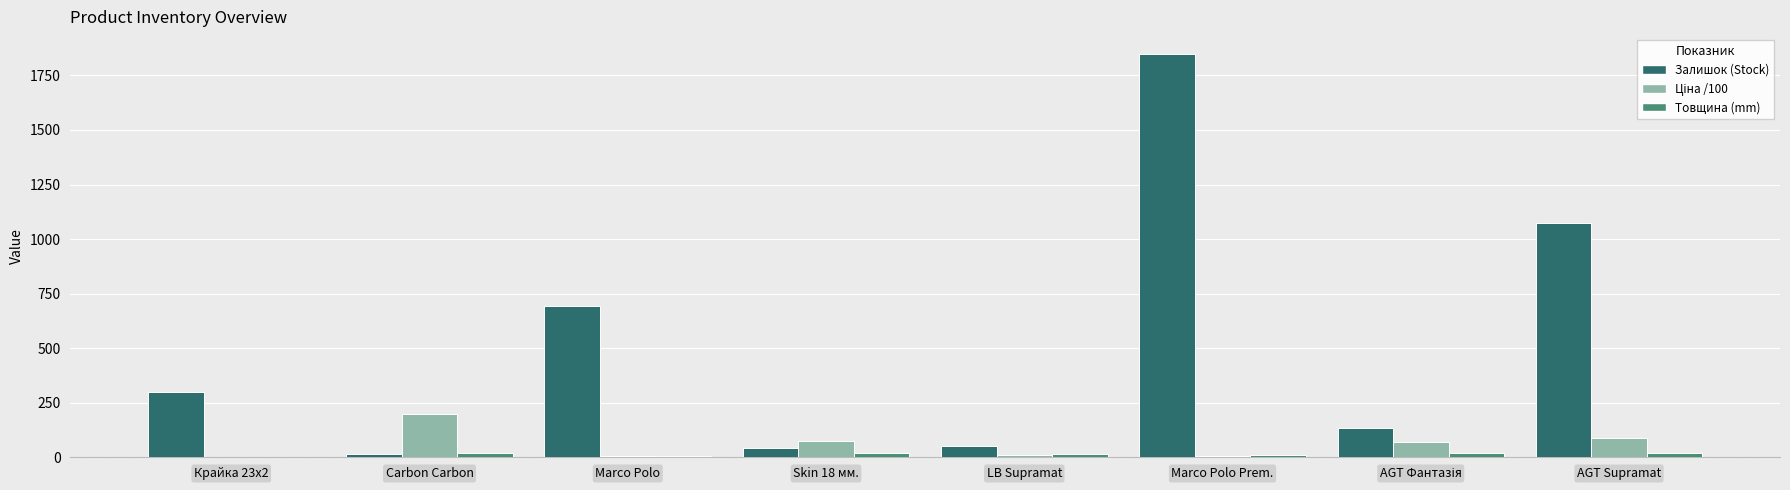

At which category is the sum across all series the highest?

Marco Polo Prem.